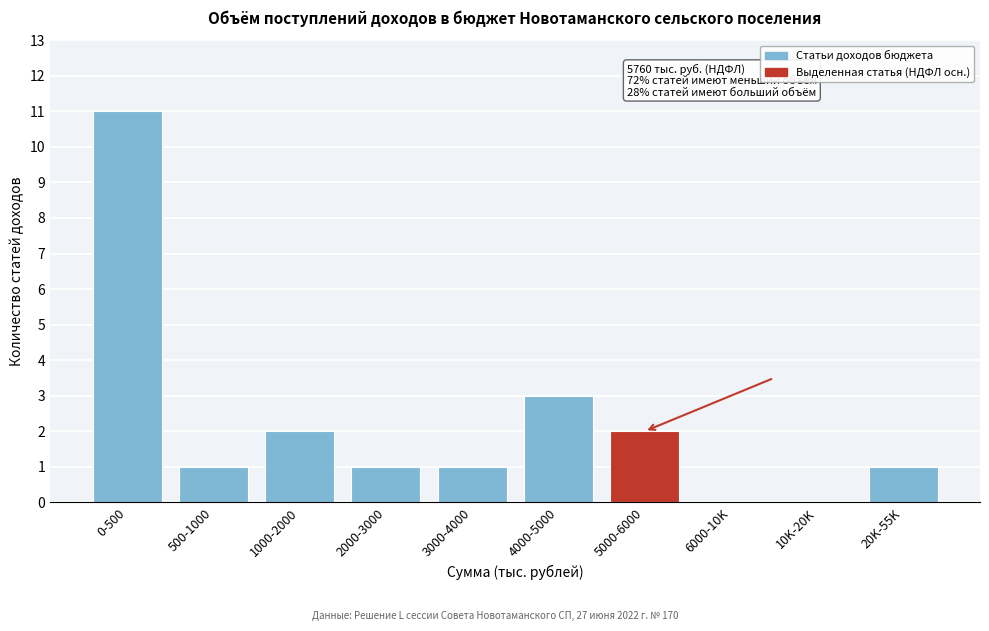

Reading left to right, what are all the values shown in this chart?

0-500=11	500-1000=1	1000-2000=2	2000-3000=1	3000-4000=1	4000-5000=3	5000-6000=2	6000-10K=0	10K-20K=0	20K-55K=1